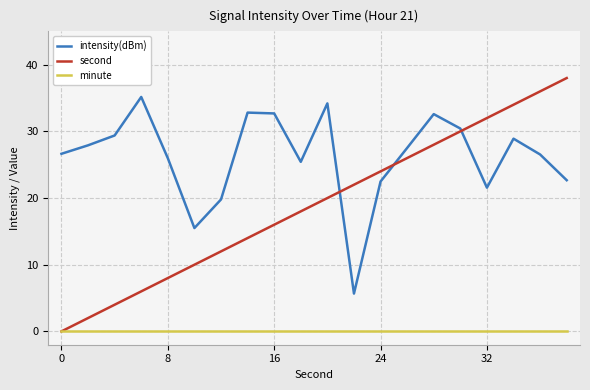

Which series has the largest total across all categories?

intensity(dBm)